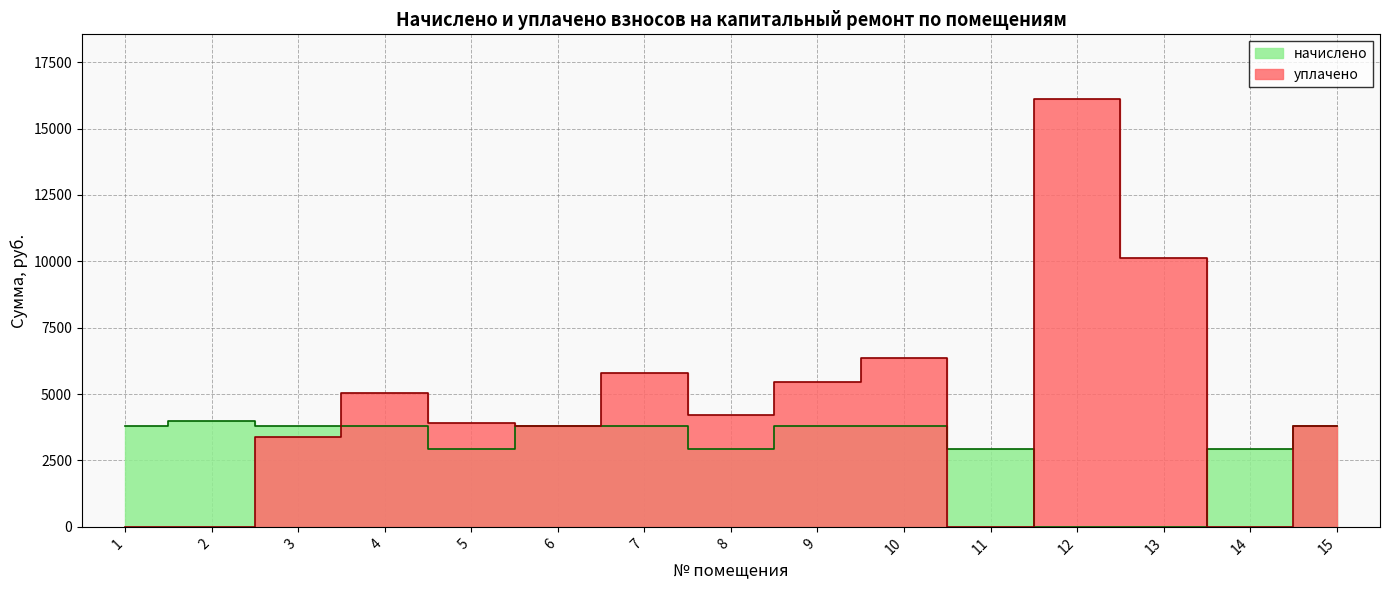

Reading right to left, transcribe all the data shown in this chart.

3785.0	0.0	10127.0	16129.3	0.0	6352.0	5473.0	4225.0	5776.8	3784.5	3900.0	5042.0	3367.8	0.0	0.0